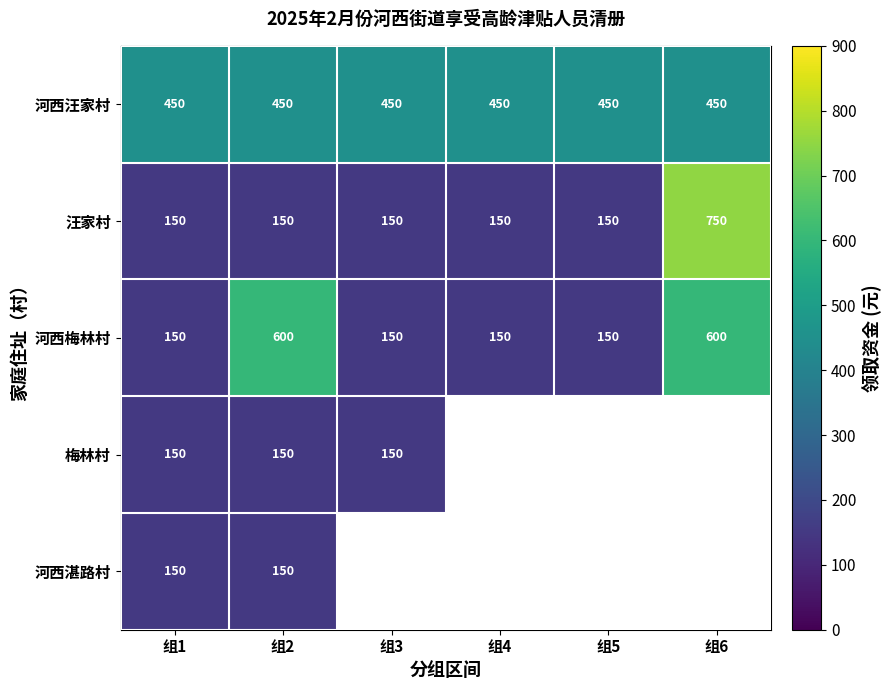

What is the total value across all series at 组1?

1050